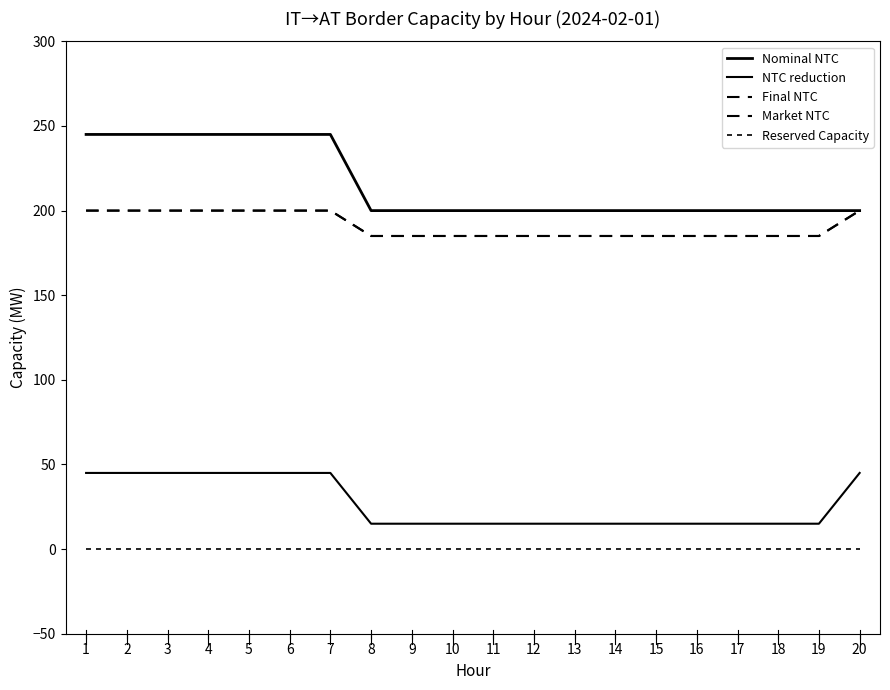

Rank the series by their maximum value, from lowest to highest.

Reserved Capacity, NTC reduction, Final NTC, Market NTC, Nominal NTC